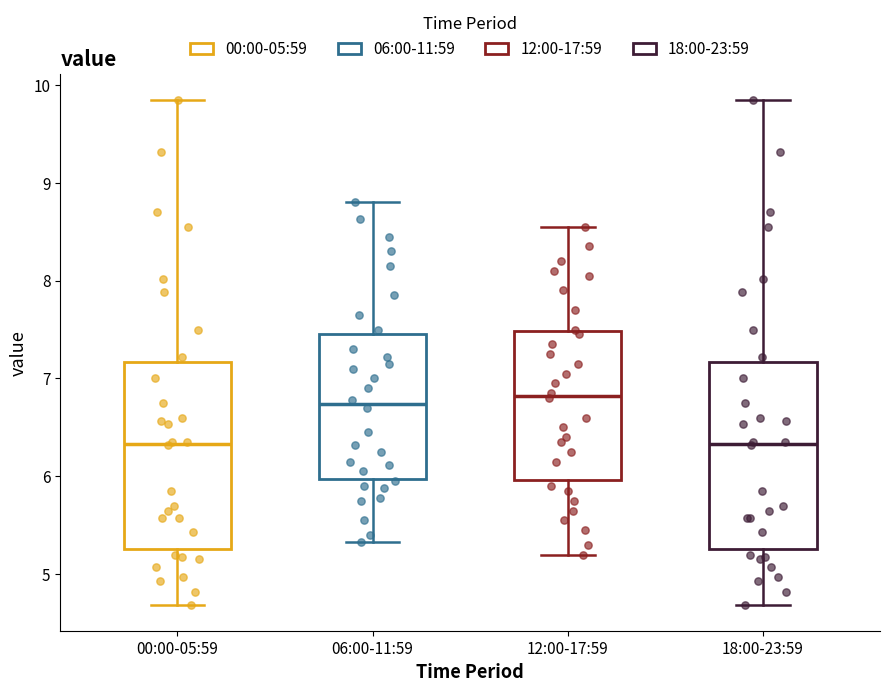

Reading left to right, transcribe this box plot: for each box, give where its median line is, the range the box spans, and where its two whiskers end, as read against the y-axis. The values are not printed on the chart, so give them approximately, as read against the axis.

00:00-05:59: median 6.3, box 5.3 to 7.2, whiskers 4.7 to 9.9
06:00-11:59: median 6.7, box 6.0 to 7.5, whiskers 5.3 to 8.8
12:00-17:59: median 6.8, box 6.0 to 7.5, whiskers 5.2 to 8.6
18:00-23:59: median 6.3, box 5.3 to 7.2, whiskers 4.7 to 9.9